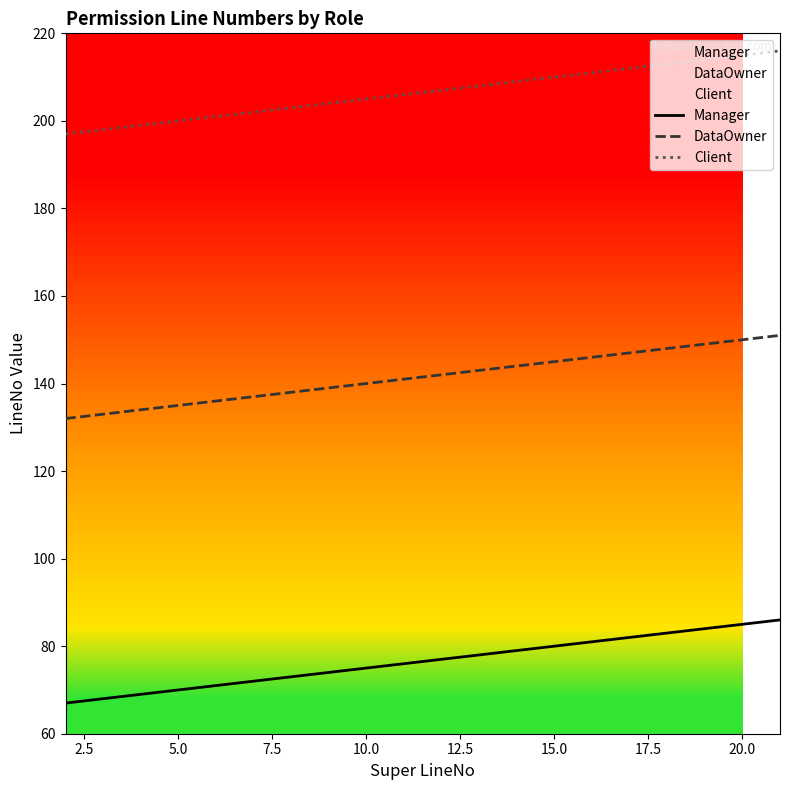

How many values in the Client series exceed 207?

9